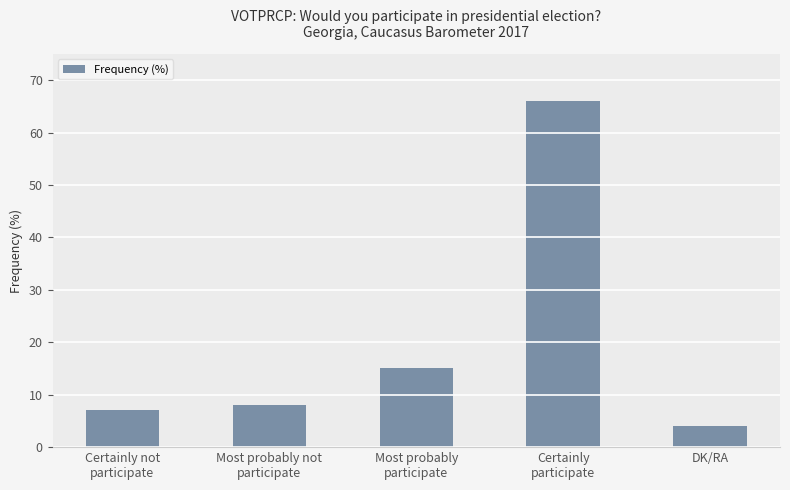

At which category does the chart reach its minimum across all series?

DK/RA